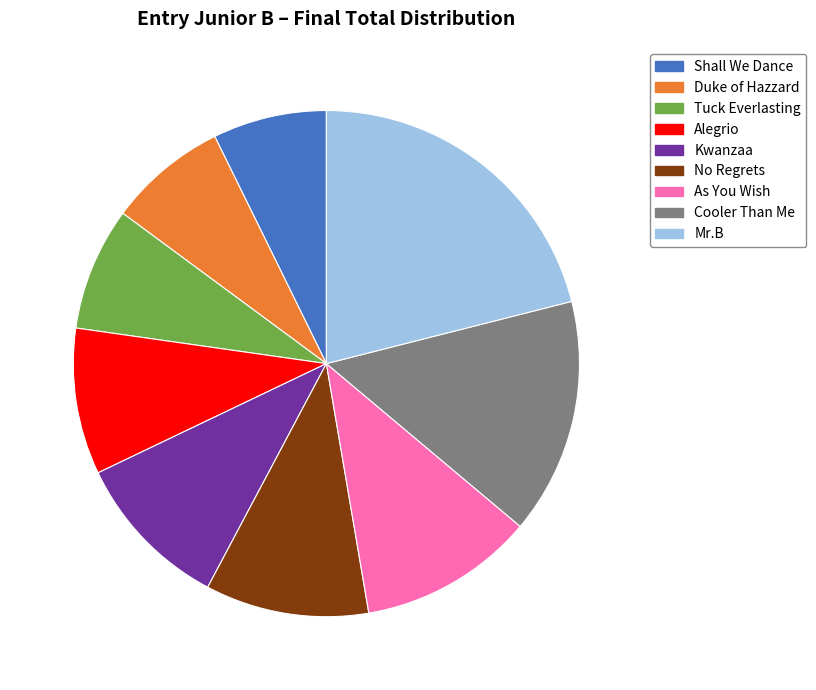

How many segments does this pie chart have?

9